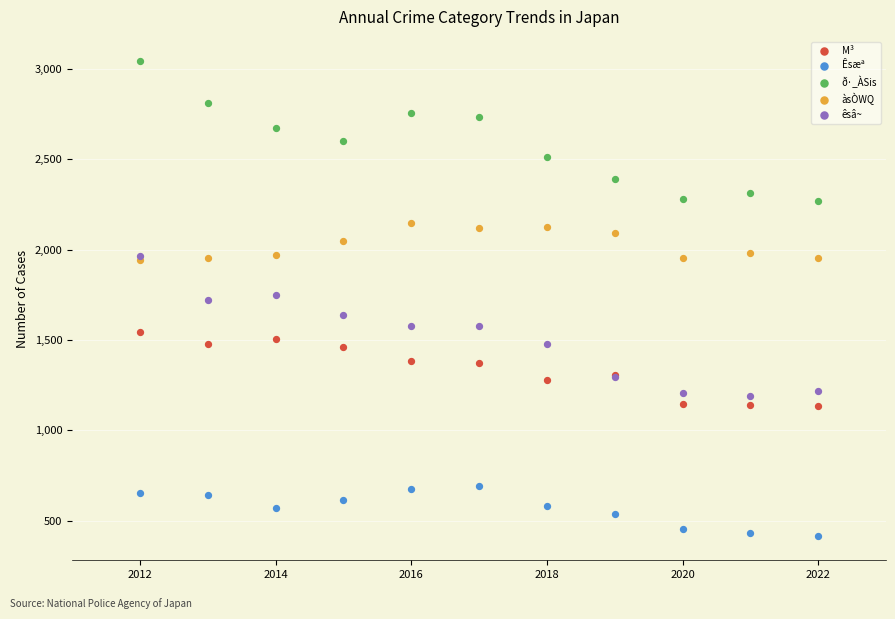

What are all the series names shown in the legend?

M³, Êsæª, ð·_ÀSis, àsÒWQ, êsâ~